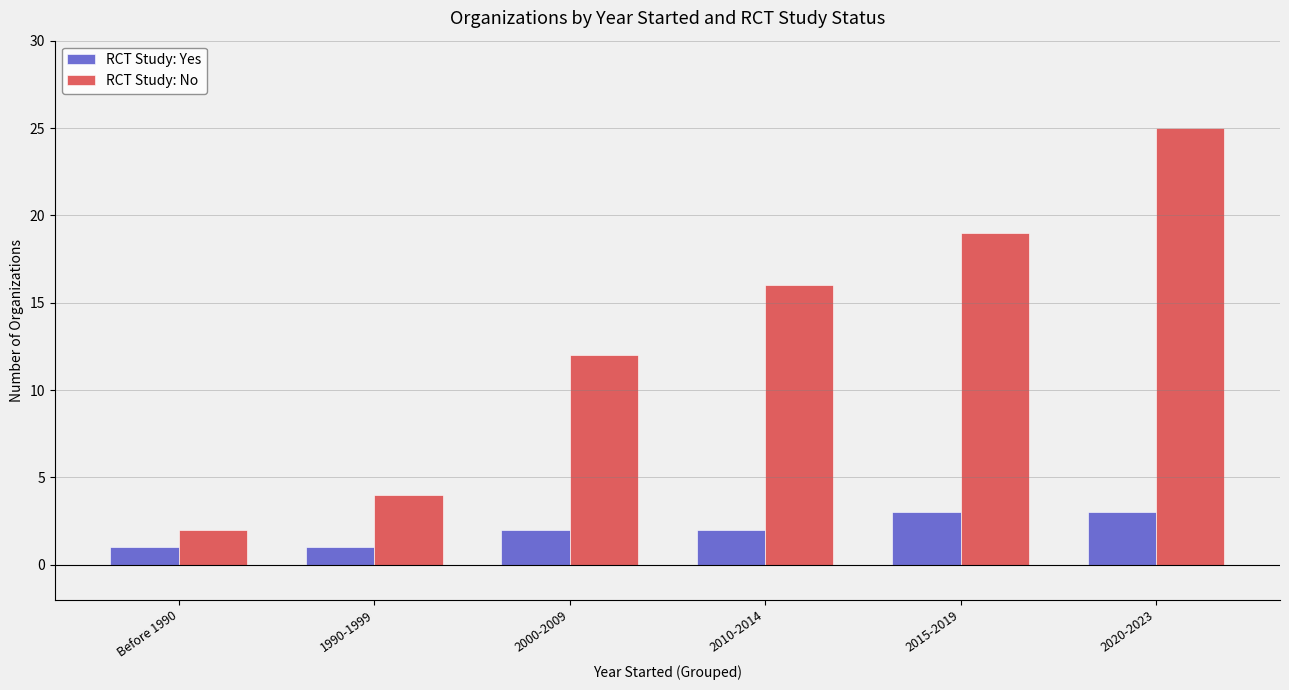

Are the bars horizontal?

No